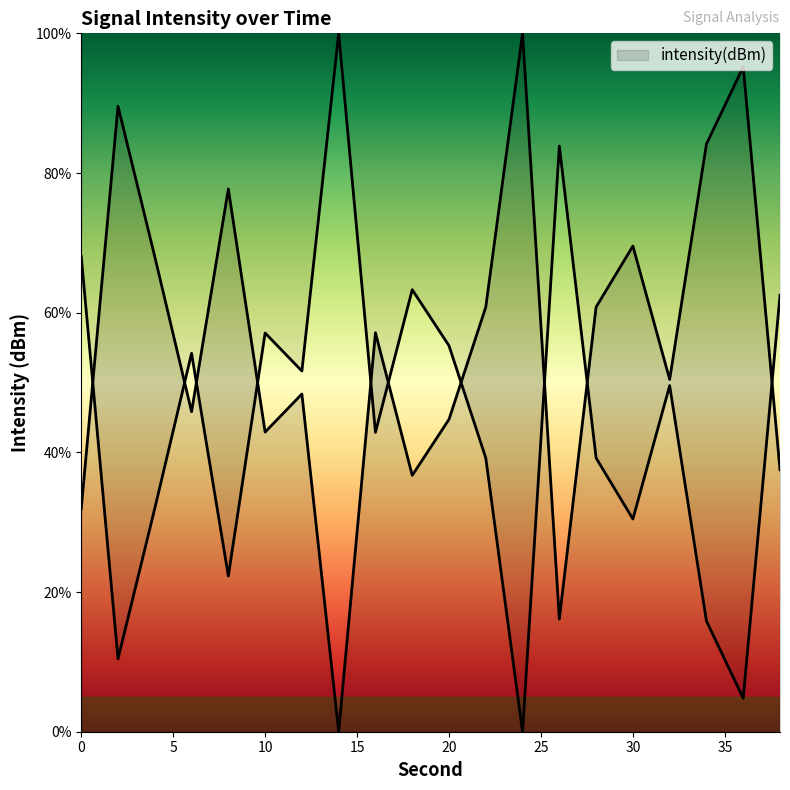

Approximately how many times larger is the value at 10 compared to 0?

1.3